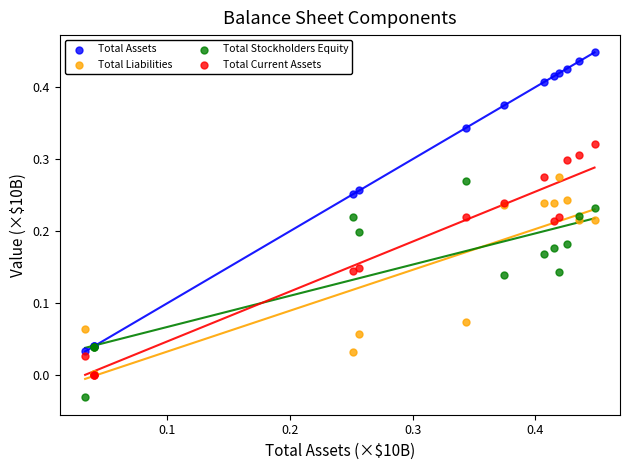

Which series has the largest Y range (max minus min)?

Total Assets